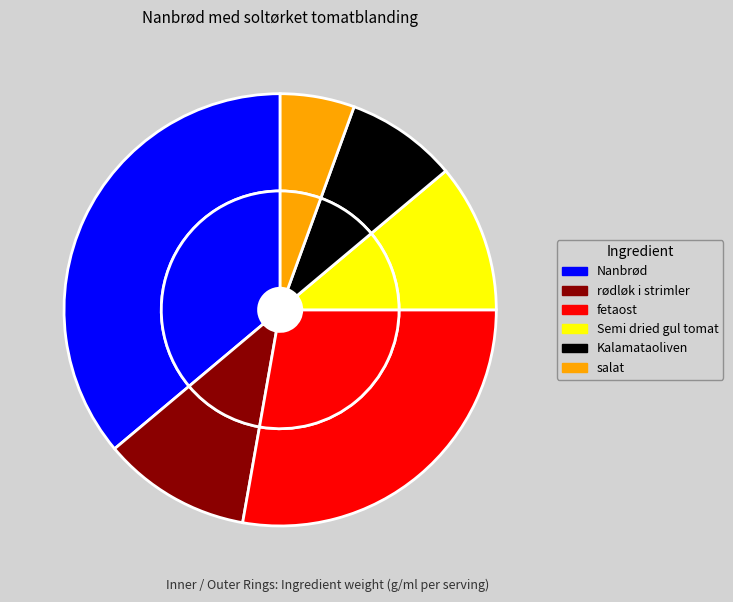

Between Nanbrød and fetaost, which is larger?

Nanbrød